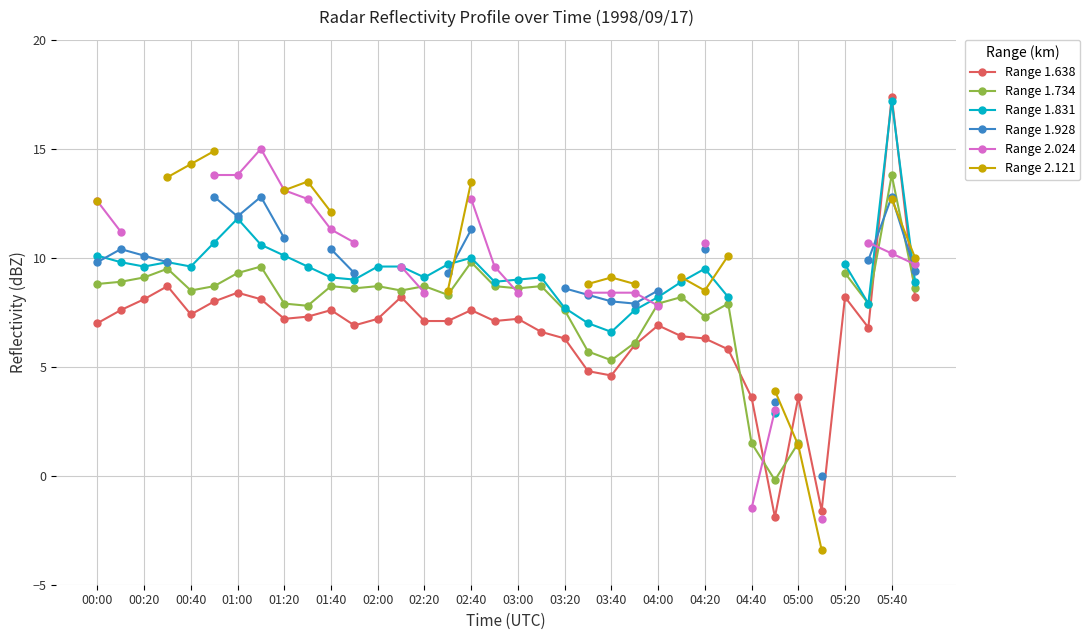

Is it true that Range 1.638 equals 2.2 at 04:40?

False